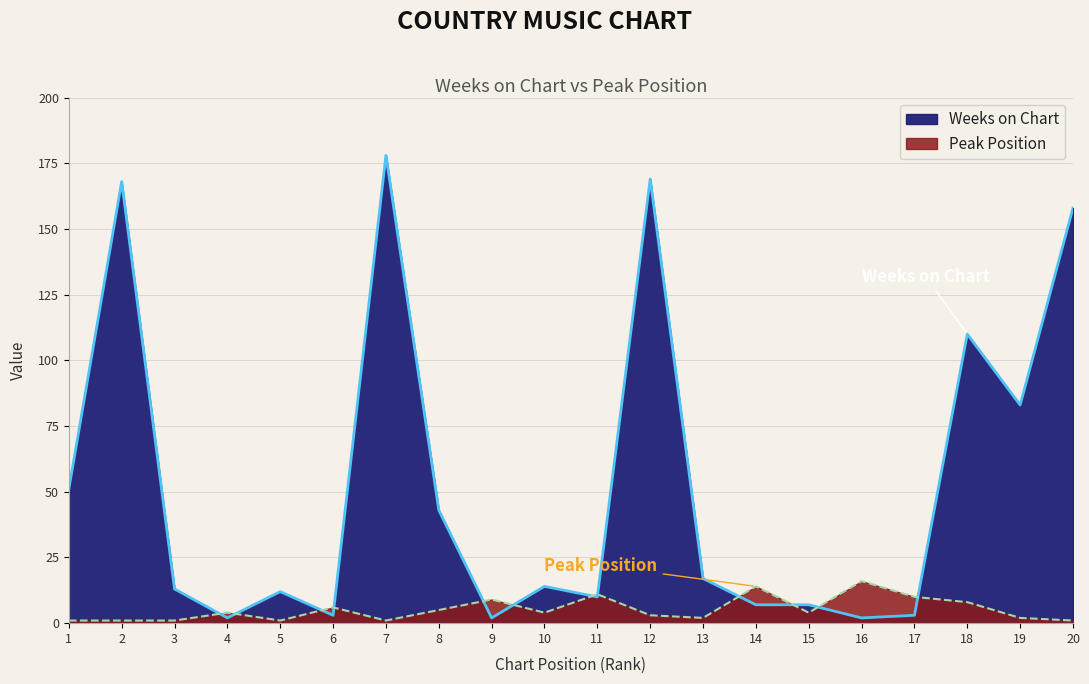

What is the greatest value displayed?

178